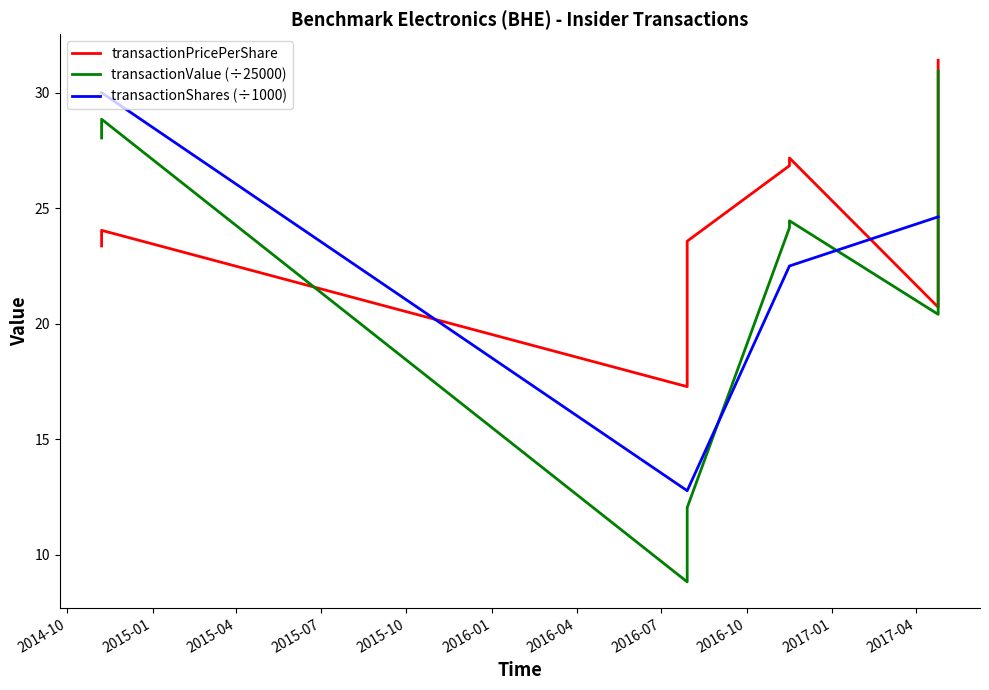

The value of transactionPricePerShare at 2014-10 is 40.4. True or false?

False